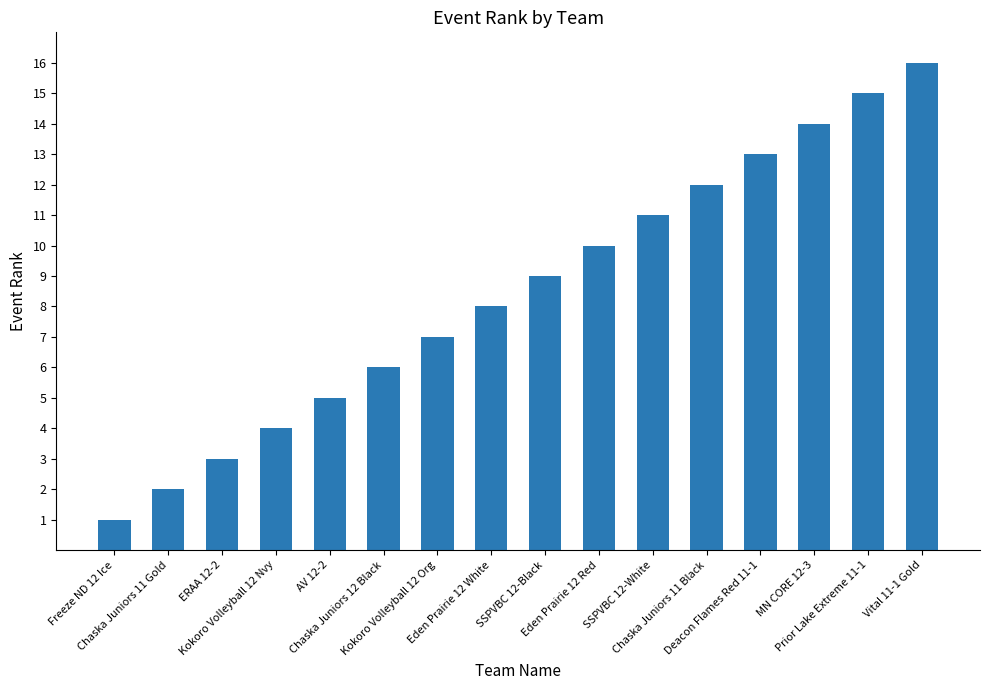

True or false: the data shows 8 at Eden Prairie 12 White.

True